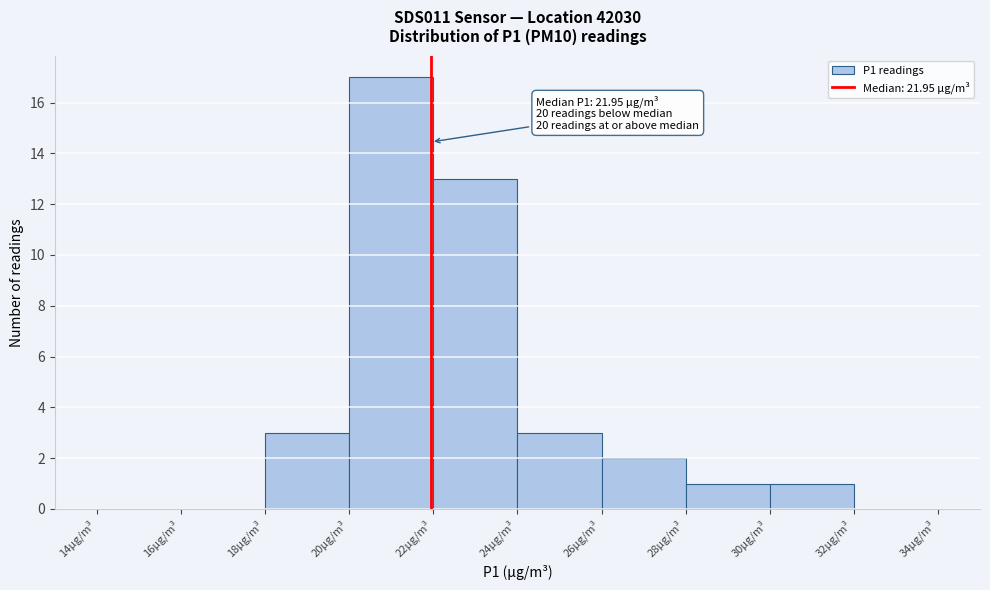

Over which range of the x-axis is the bar tallest?

20 to 22